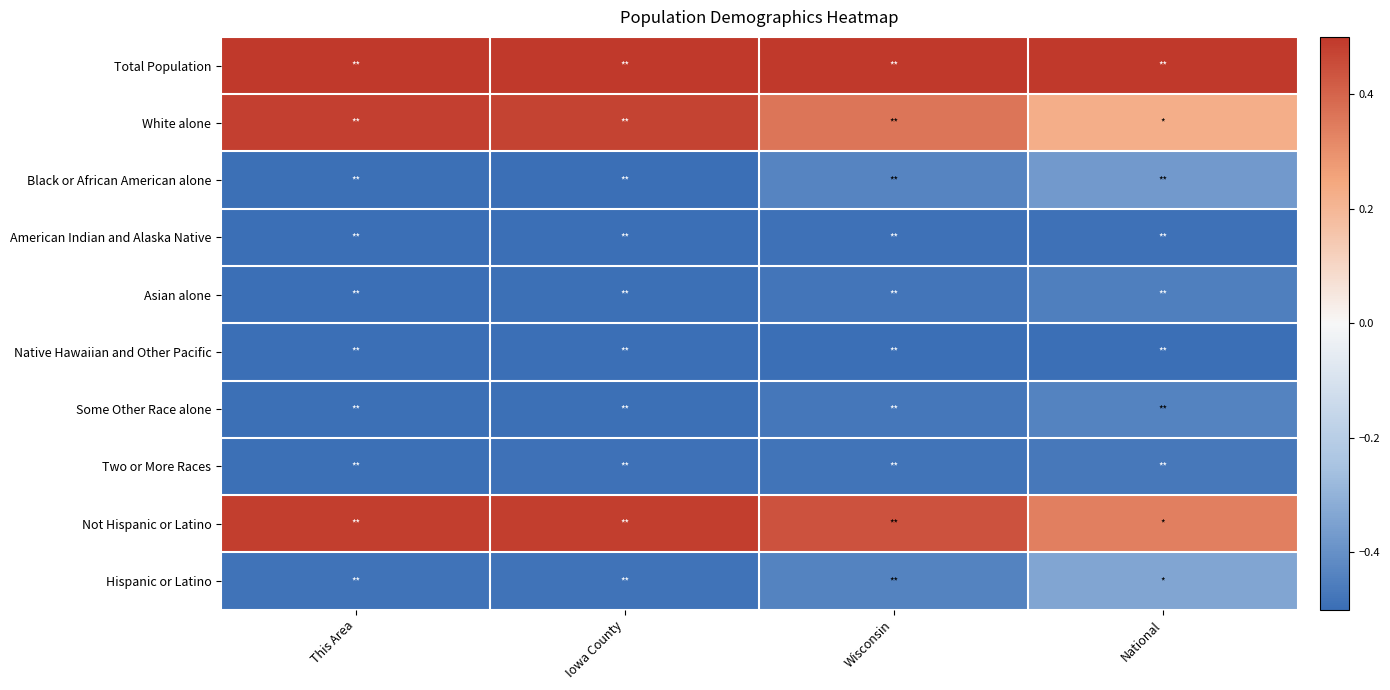

Reading left to right, what are all the values shown in this chart?

Total Population: This Area=0.5	Iowa County=0.5	Wisconsin=0.5	National=0.5
White alone: This Area=0.5	Iowa County=0.5	Wisconsin=0.4	National=0.2
Black or African American alone: This Area=-0.5	Iowa County=-0.5	Wisconsin=-0.4	National=-0.4
American Indian and Alaska Native: This Area=-0.5	Iowa County=-0.5	Wisconsin=-0.5	National=-0.5
Asian alone: This Area=-0.5	Iowa County=-0.5	Wisconsin=-0.5	National=-0.5
Native Hawaiian and Other Pacific: This Area=-0.5	Iowa County=-0.5	Wisconsin=-0.5	National=-0.5
Some Other Race alone: This Area=-0.5	Iowa County=-0.5	Wisconsin=-0.5	National=-0.4
Two or More Races: This Area=-0.5	Iowa County=-0.5	Wisconsin=-0.5	National=-0.5
Not Hispanic or Latino: This Area=0.5	Iowa County=0.5	Wisconsin=0.4	National=0.3
Hispanic or Latino: This Area=-0.5	Iowa County=-0.5	Wisconsin=-0.4	National=-0.3